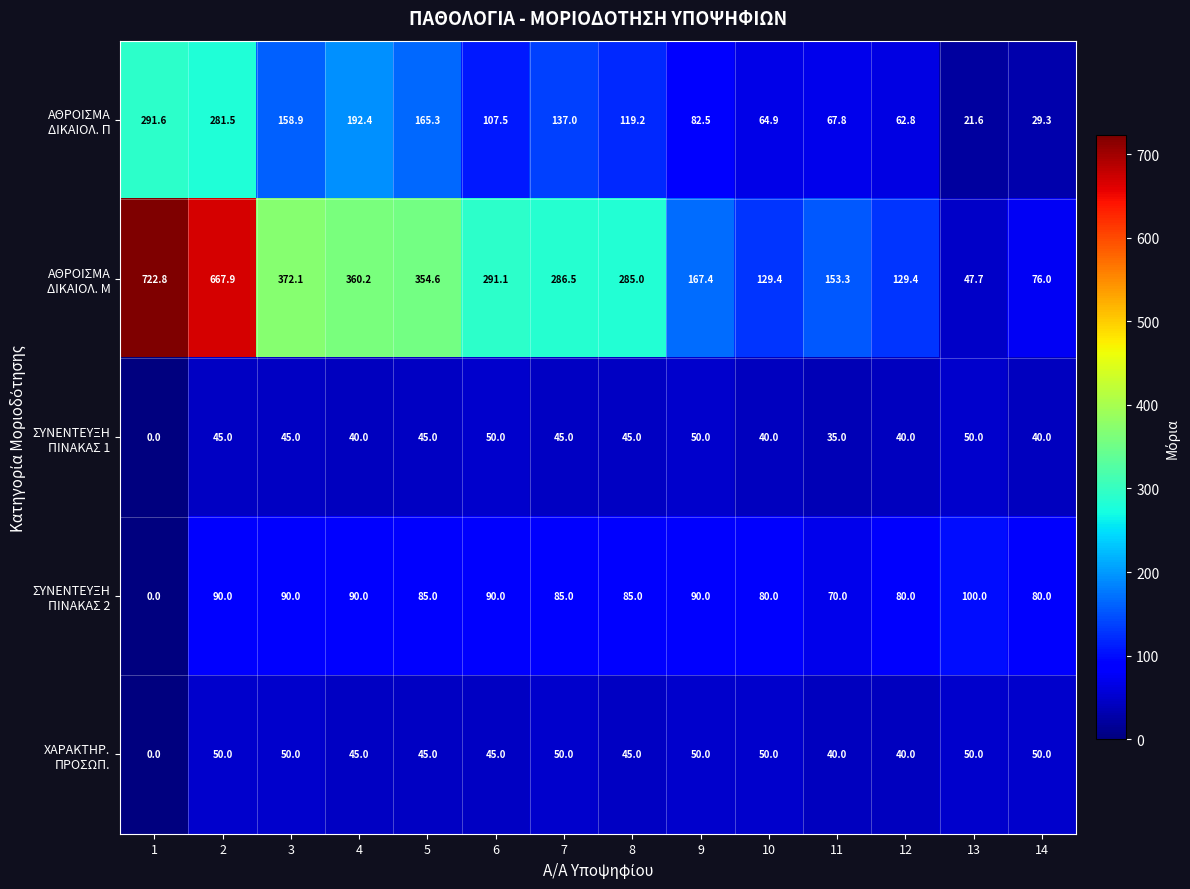

What is the difference between the highest and lowest values at 2?

622.9